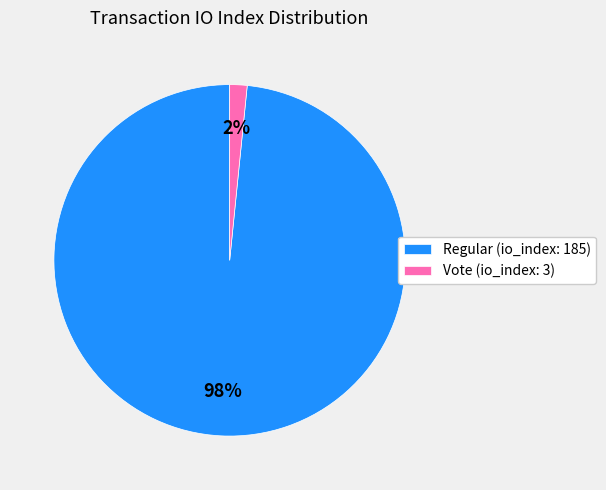

Do Vote (io_index: 3) and Regular (io_index: 185) together represent more than half of the pie?

Yes